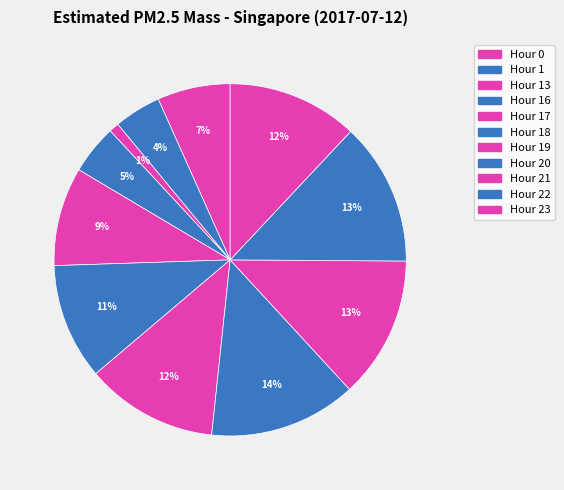

To the nearest percent, what is the combined percentage of Hour 20 and Hour 19?

26%